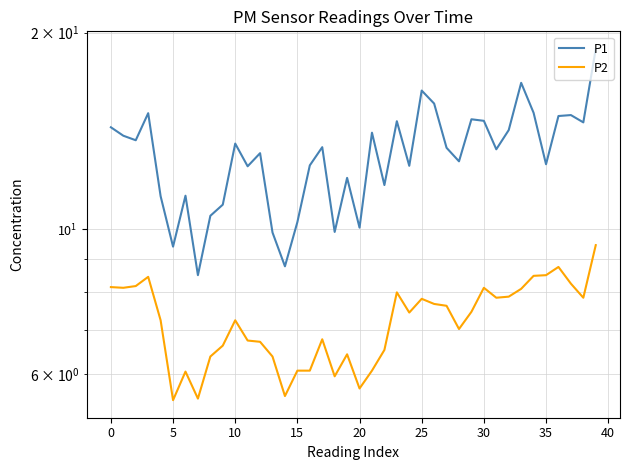

What is the spread (max minus min) of values at 18?

4.0